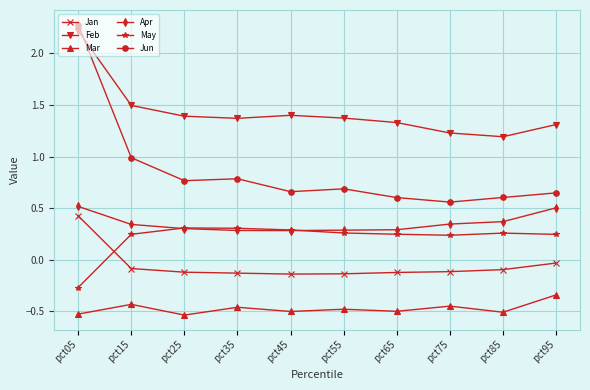

How many interior local peaks does the Feb series have?

1